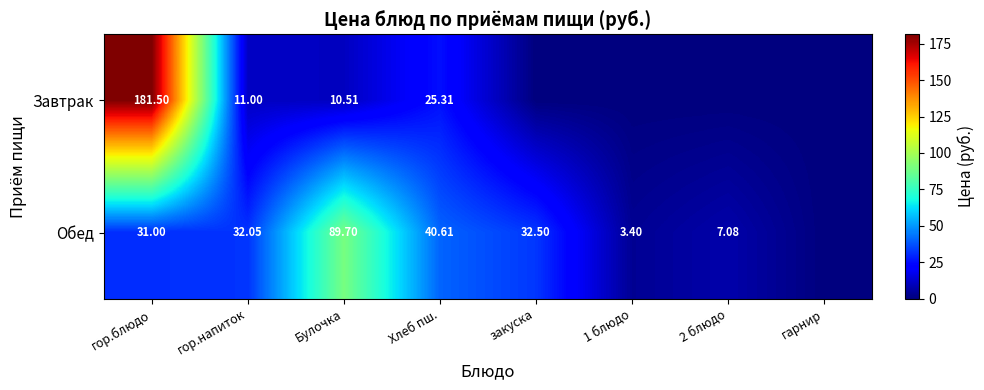

Count the number of categories in the chart.

8